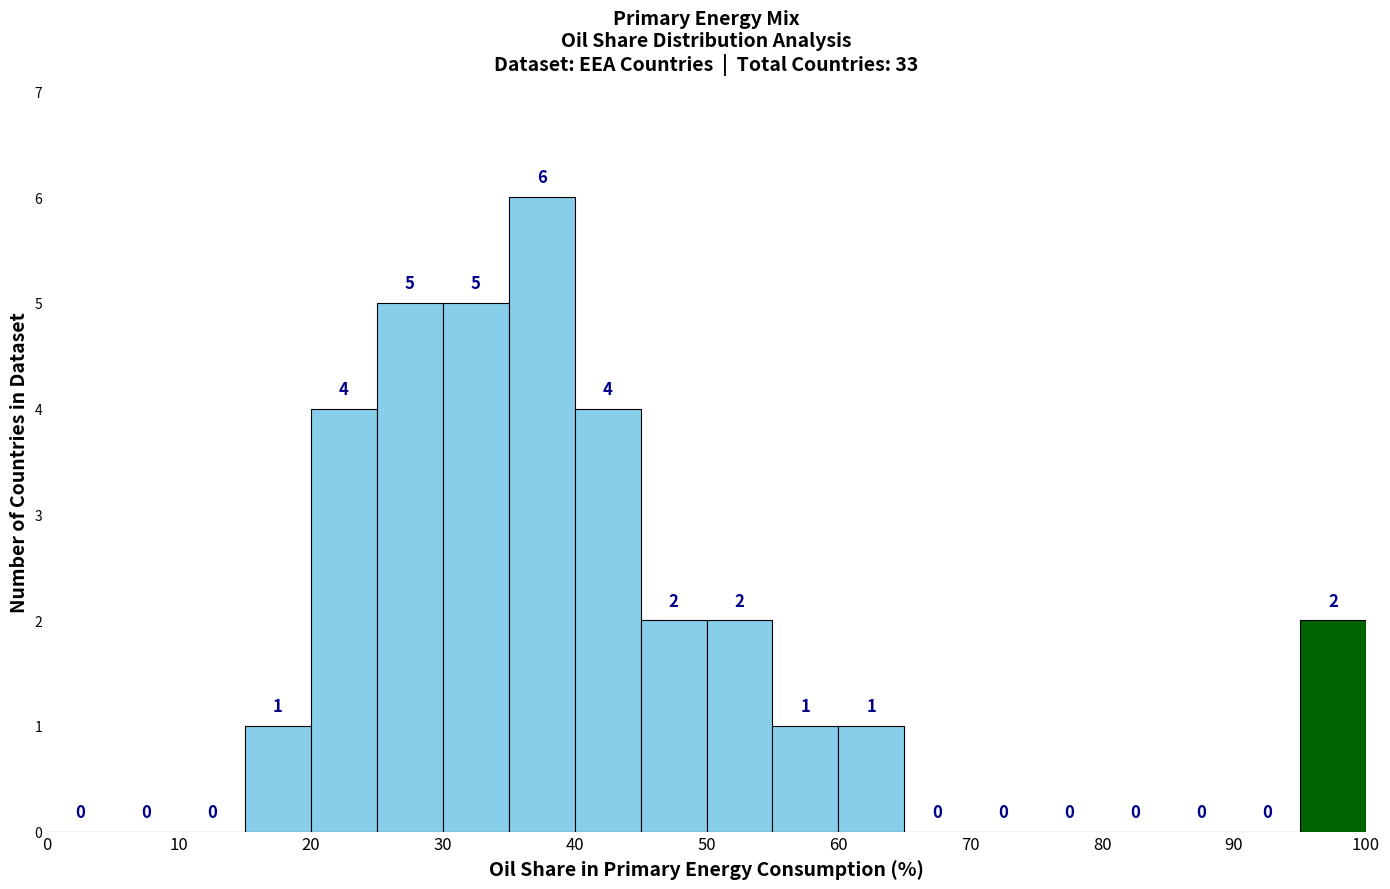

How tall is the bar that spans 95 to 100 on the x-axis?

2